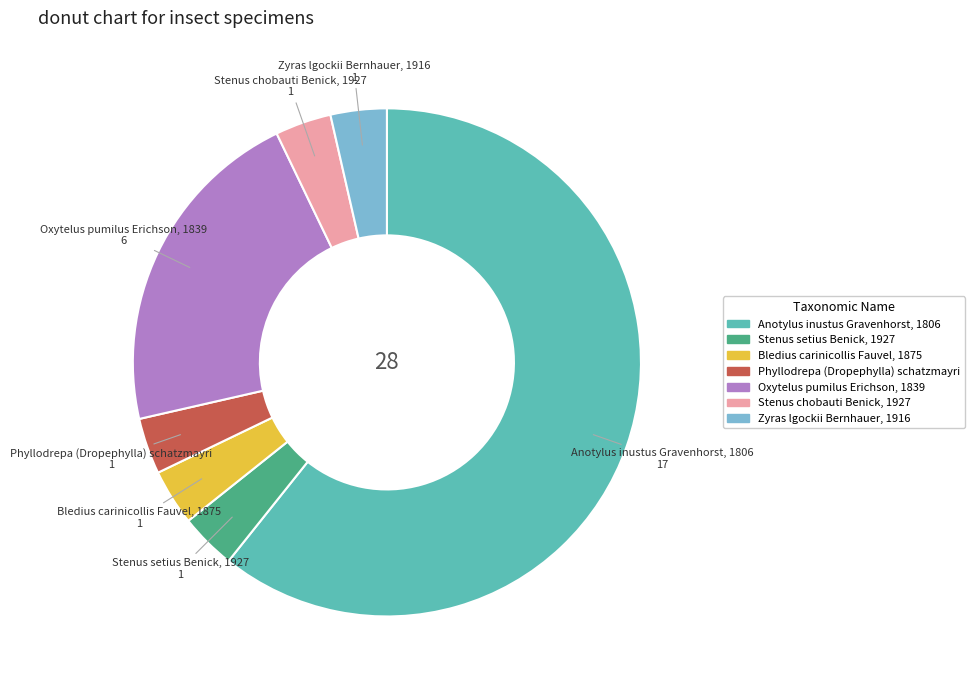

Which category accounts for the majority?

Anotylus inustus Gravenhorst, 1806